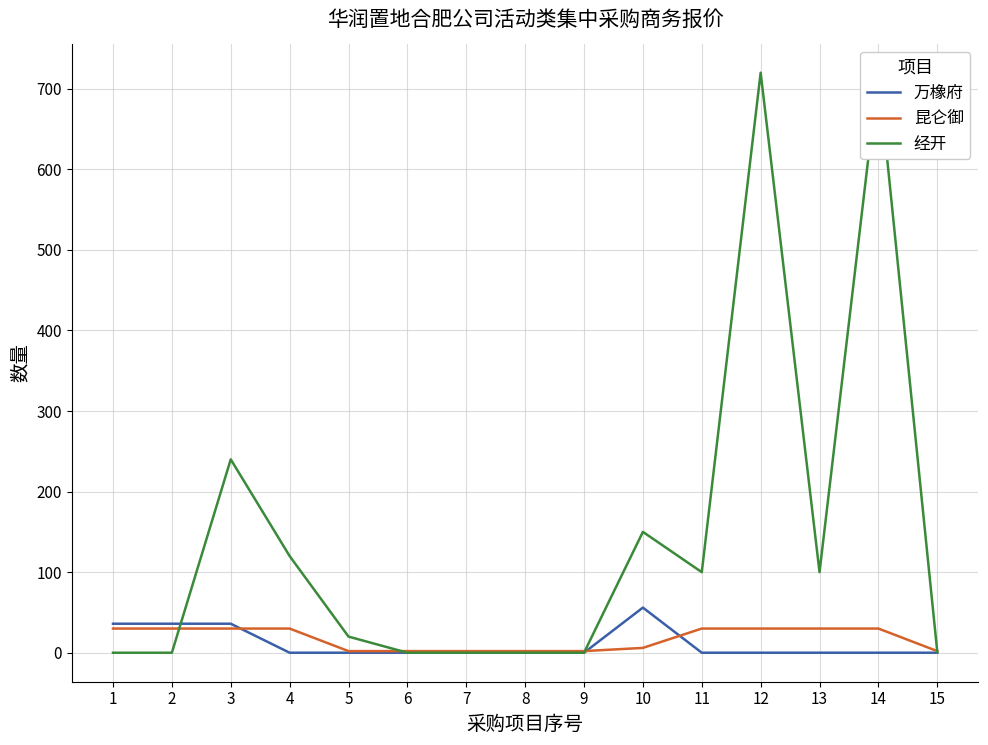

Read the 万橡府 value at 1, to the nearest 10.

40